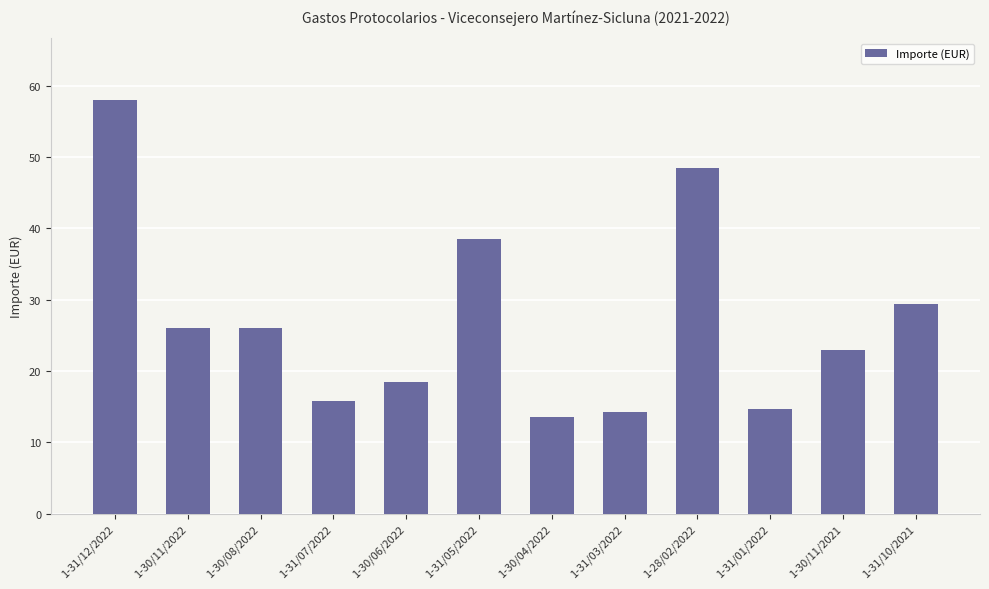

Reading right to left, what are all the values shown in this chart?

1-31/10/2021=29.5	1-30/11/2021=23.0	1-31/01/2022=14.7	1-28/02/2022=48.5	1-31/03/2022=14.3	1-30/04/2022=13.5	1-31/05/2022=38.5	1-30/06/2022=18.5	1-31/07/2022=15.7	1-30/08/2022=26.0	1-30/11/2022=26.0	1-31/12/2022=58.0